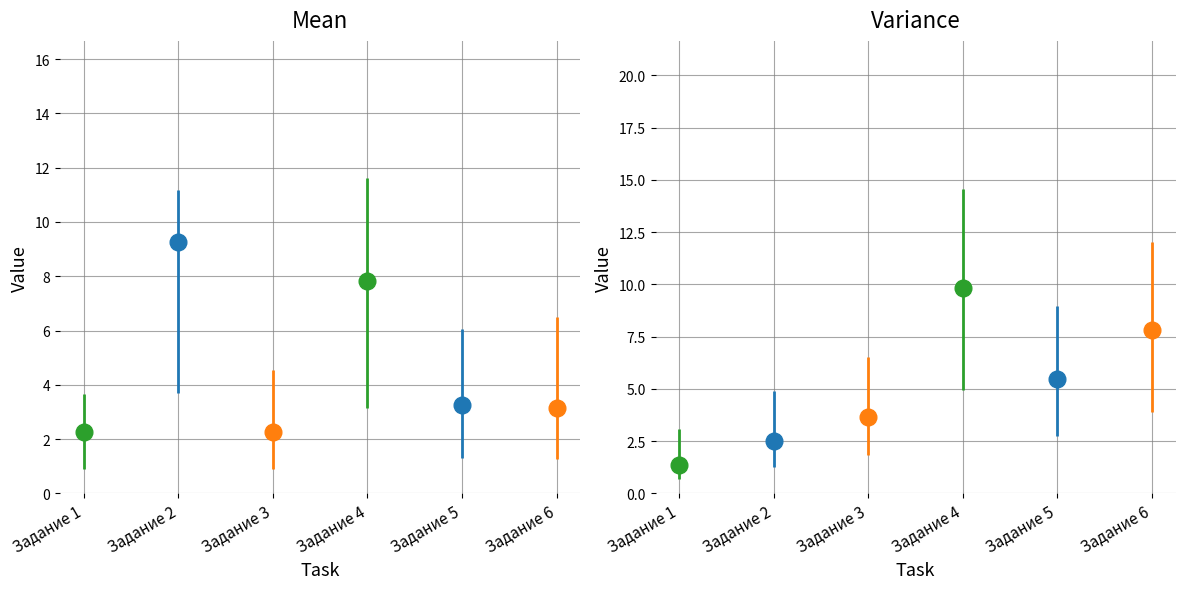

What is the value of the Задание 2 bar at the 10th from the left?

9